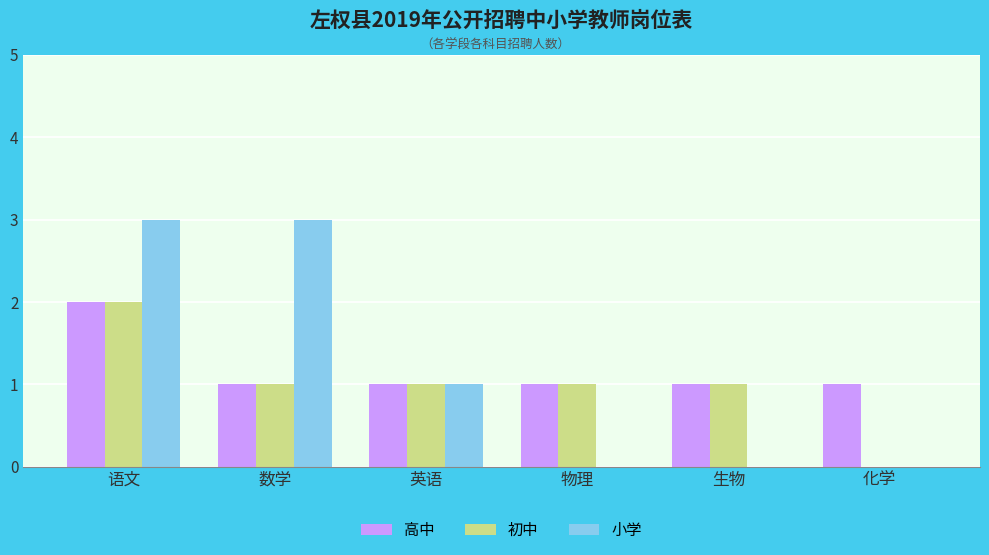

The value of 小学 at 生物 is -2. True or false?

False